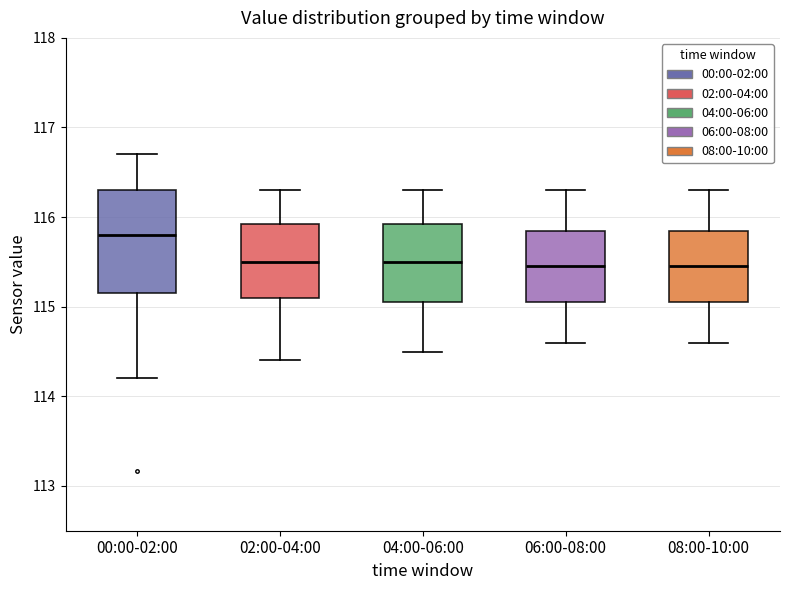

Which box's median line is the highest?

00:00-02:00